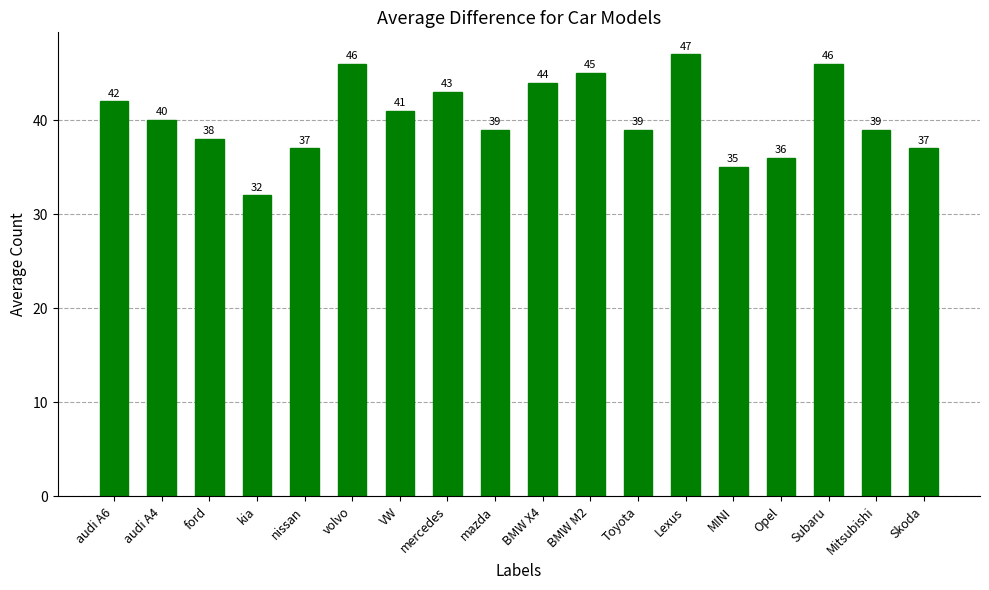

Are the bars horizontal?

No